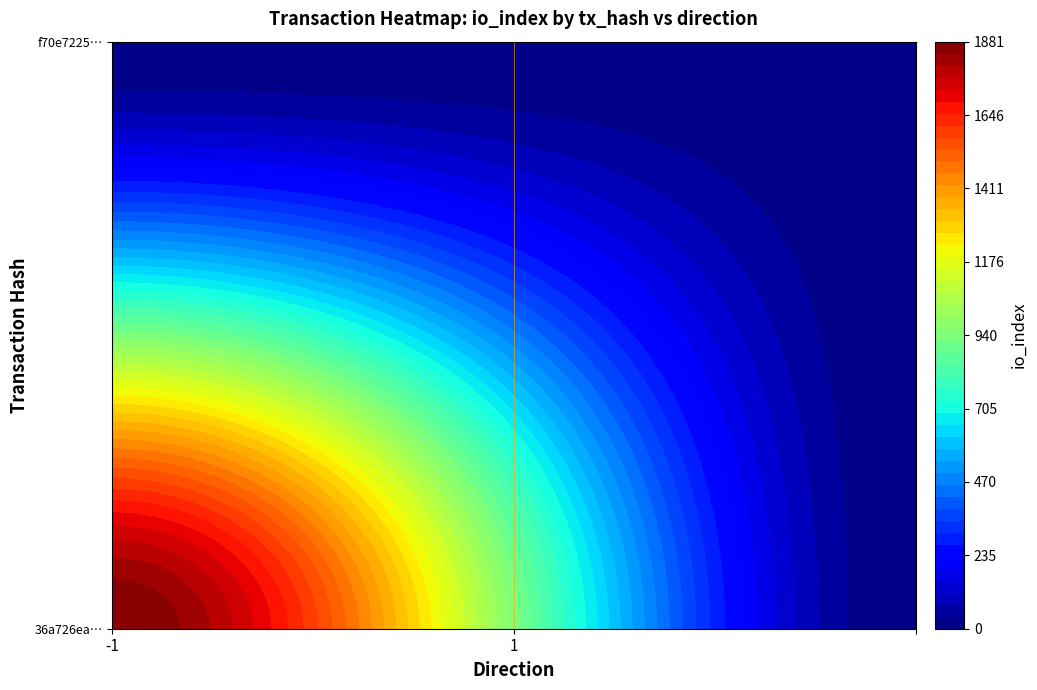

Rank the series by their average value, from lowest to highest.

f70e7225bc68560c42466582e27fcb24997581b, 36a726ea1c6e2eab518fd8a18eb079a35bbc3f0